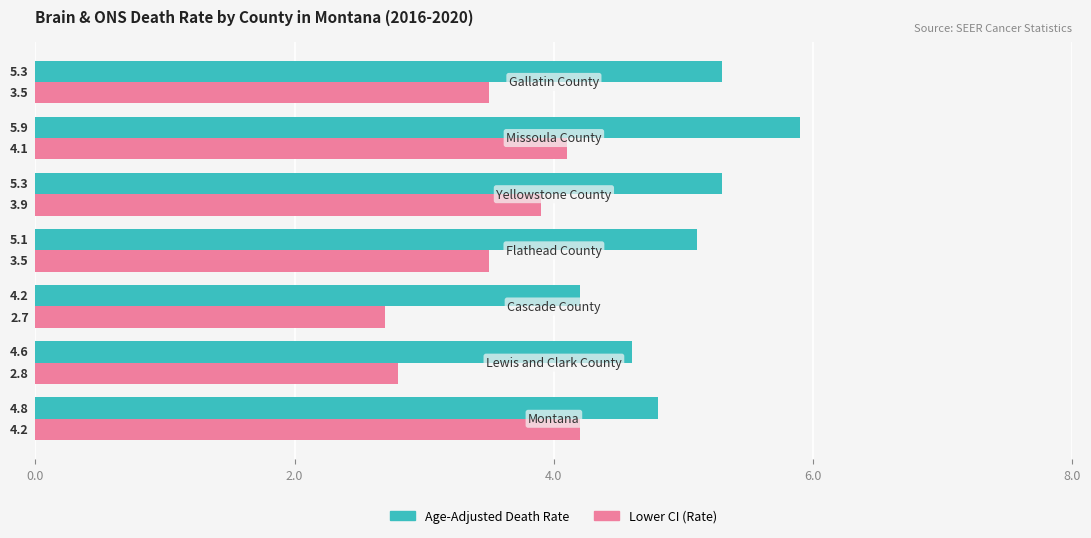

List the series in order of their peak value, highest first.

Age-Adjusted Death Rate, Lower CI (Rate)